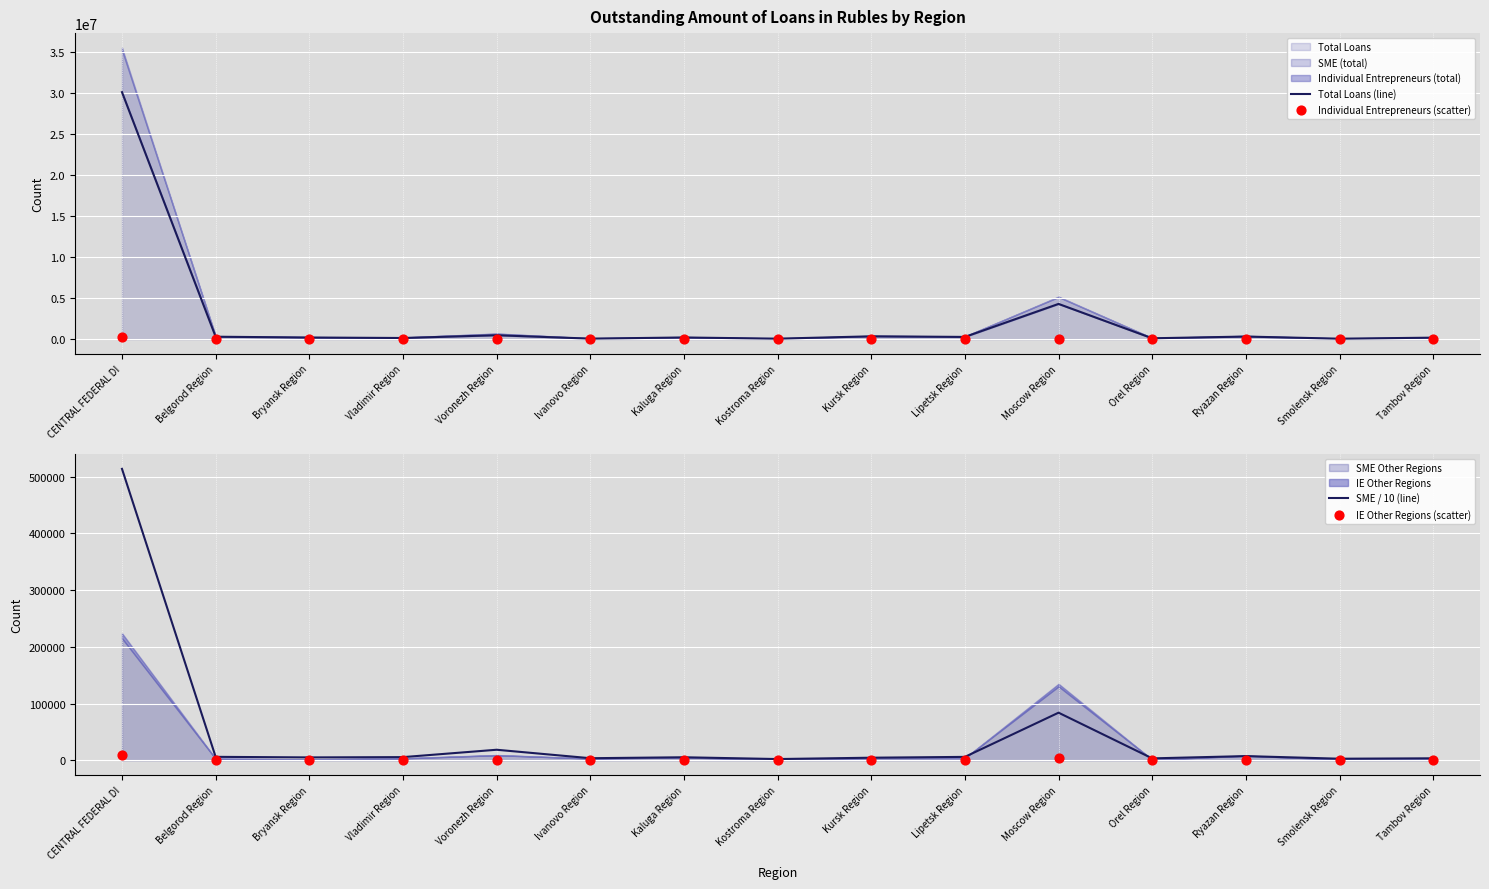

What is the total value across all series at Orel Region?

114156.9